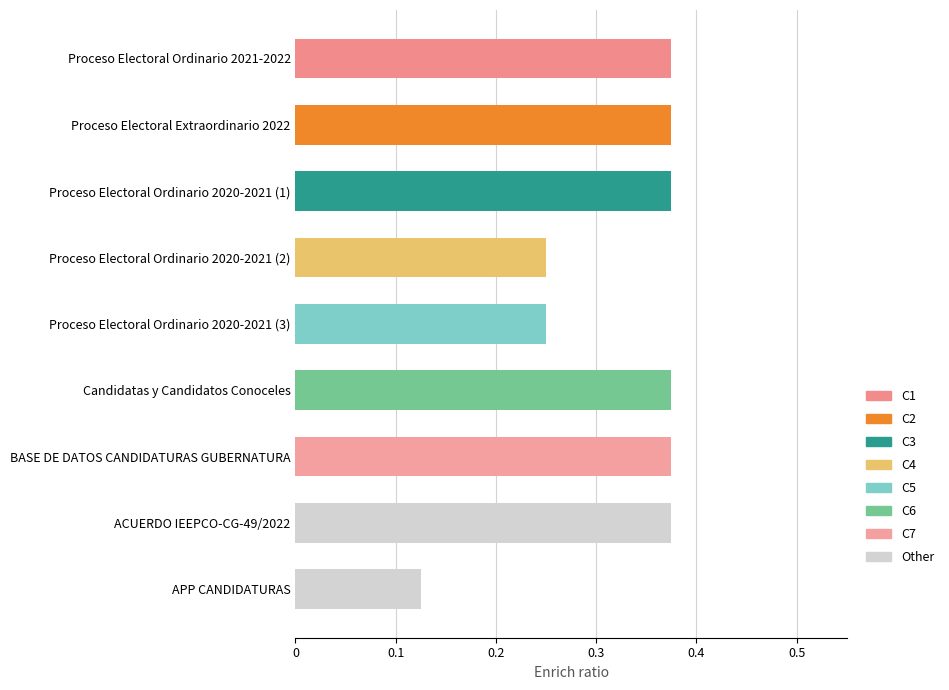

List the labels in order of value, smallest first.

APP CANDIDATURAS, Proceso Electoral Ordinario 2020-2021 (2), Proceso Electoral Ordinario 2020-2021 (3), Proceso Electoral Ordinario 2021-2022, Proceso Electoral Extraordinario 2022, Proceso Electoral Ordinario 2020-2021 (1), Candidatas y Candidatos Conoceles, BASE DE DATOS CANDIDATURAS GUBERNATURA, ACUERDO IEEPCO-CG-49/2022